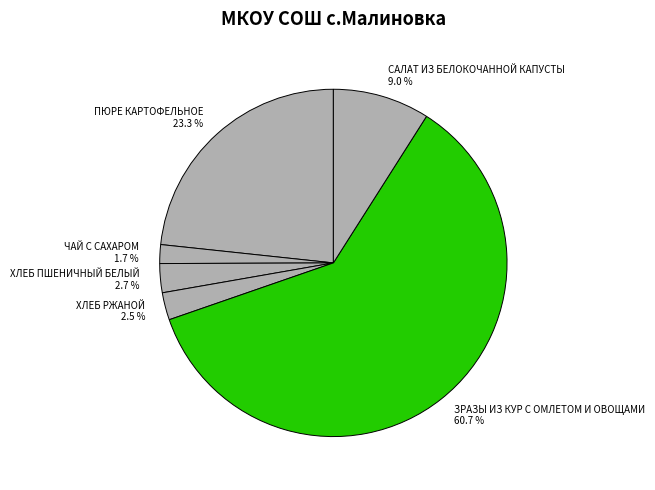

Which category has the biggest portion of the pie?

ЗРАЗЫ ИЗ КУР С ОМЛЕТОМ И ОВОЩАМИ